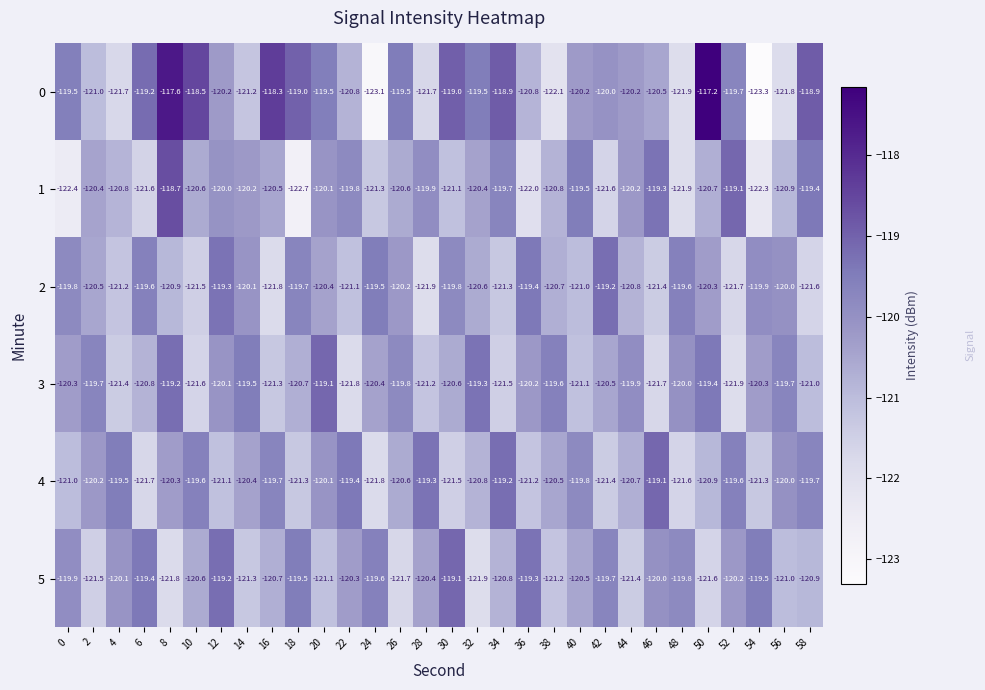

What is the sum of the 5 values at 30 and 8?

-240.9